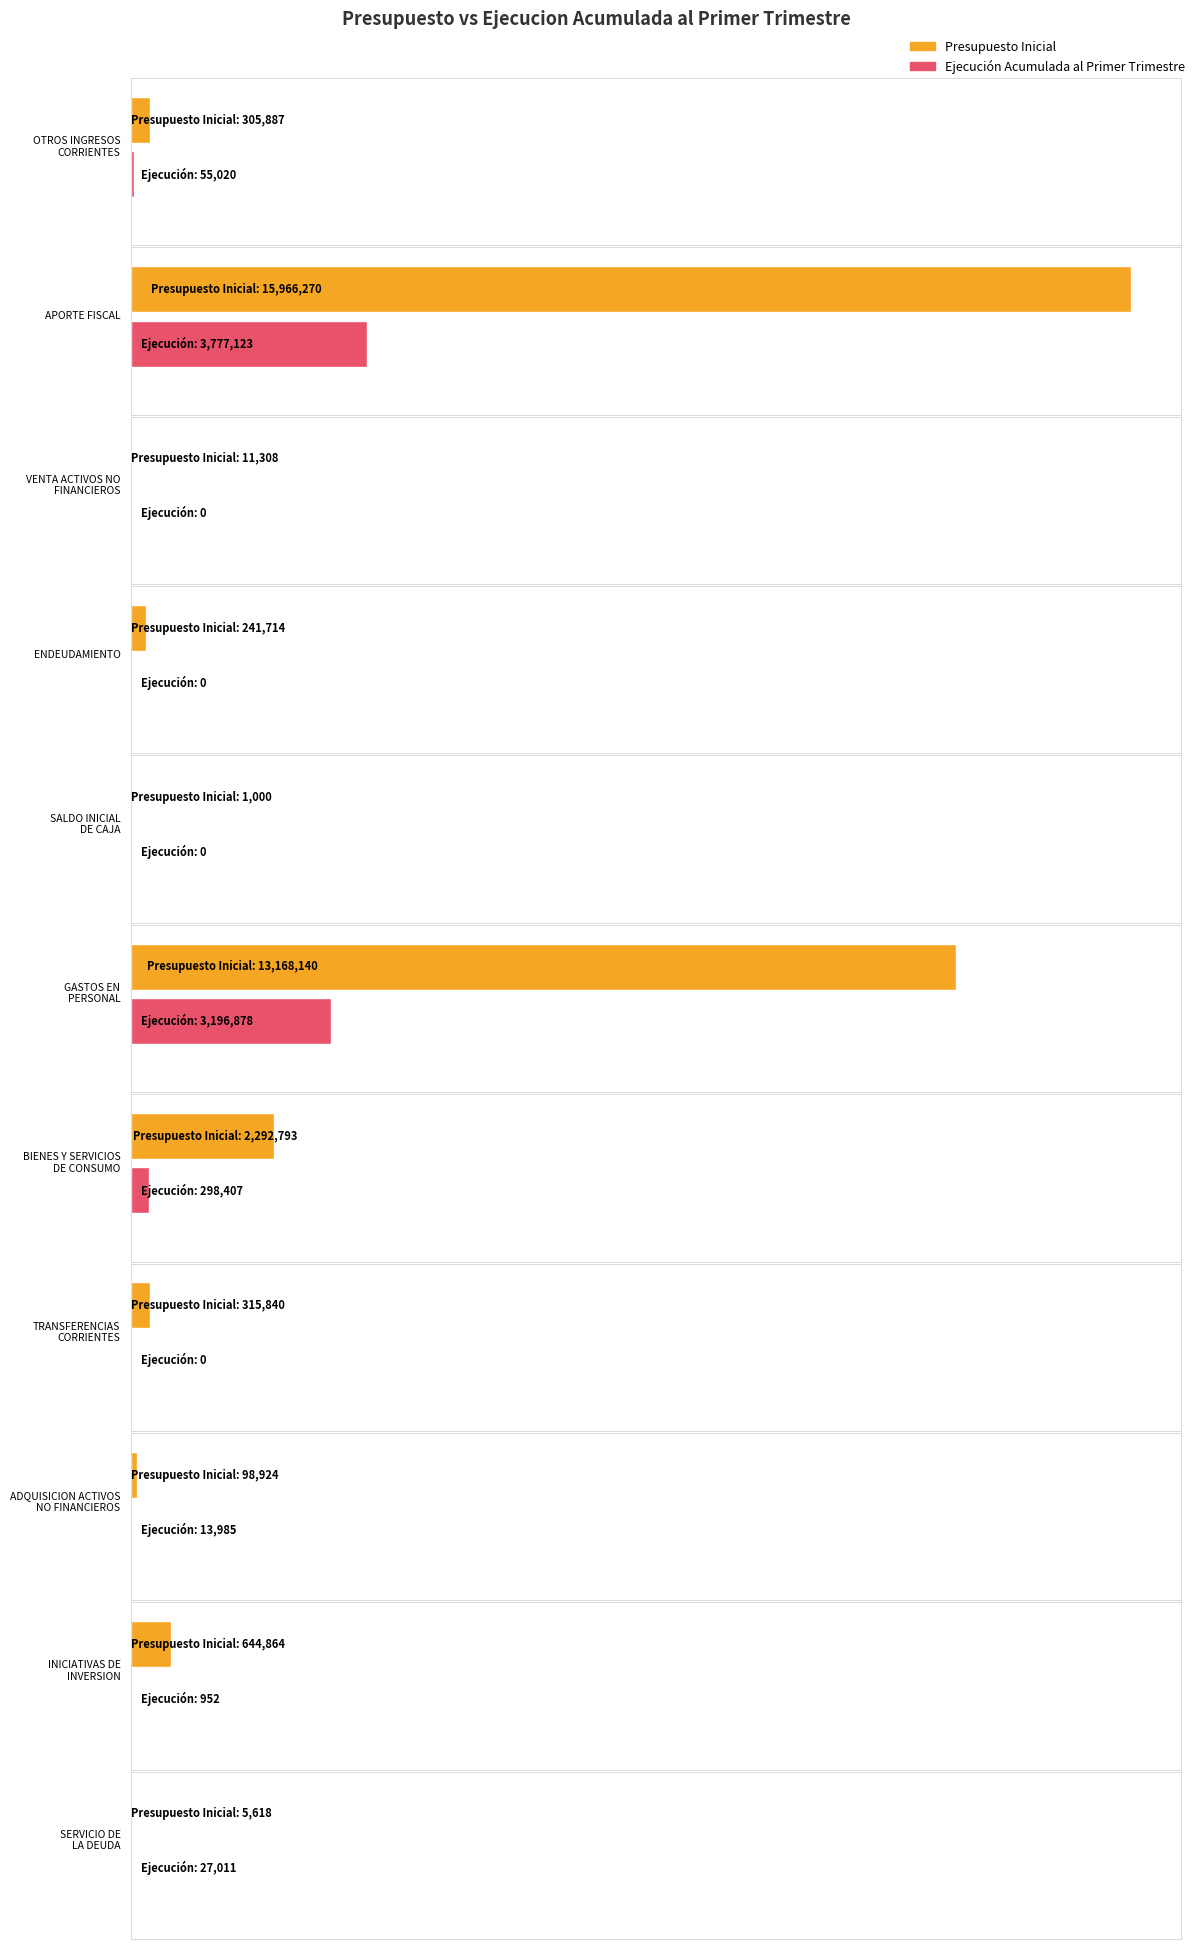

What are all the series names shown in the legend?

Presupuesto Inicial, Ejecucion Acumulada al Primer Trimestre